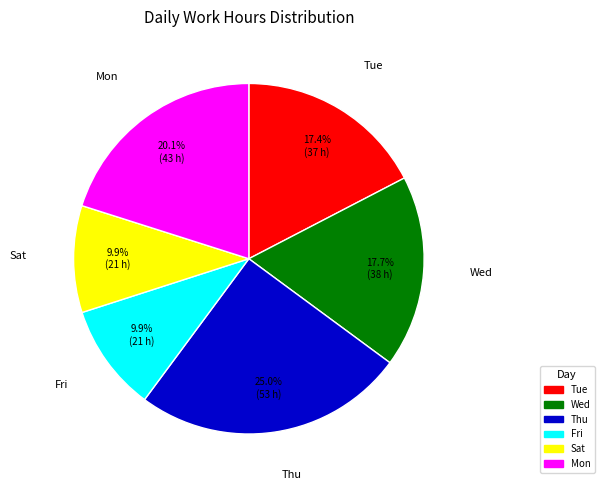

Does any single category account for the majority?

No